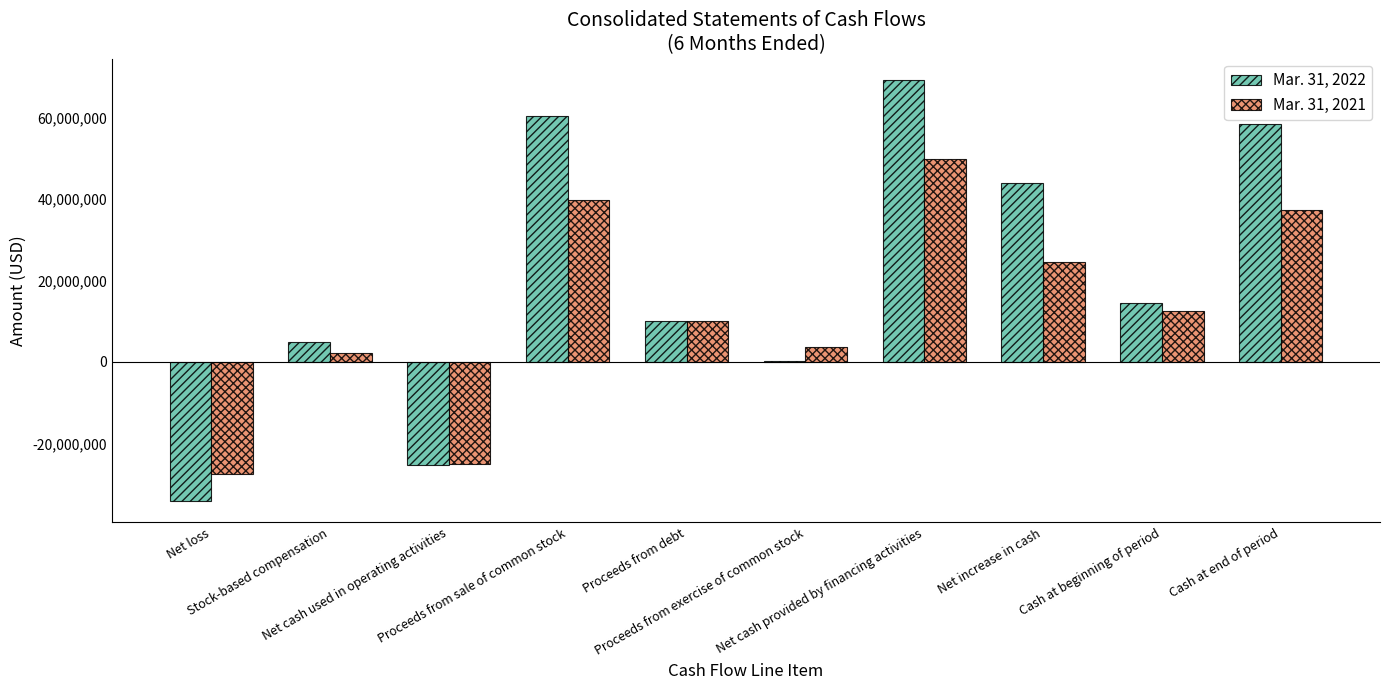

True or false: Mar. 31, 2021 has a value of 2284388 at Stock-based compensation.

True